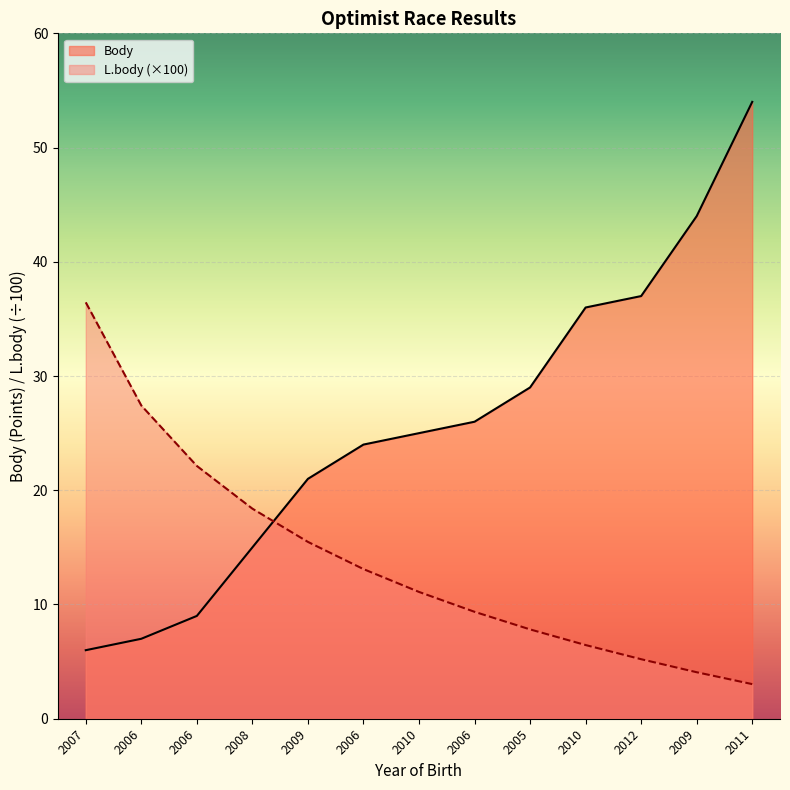

What is the label of the 12th point from the right?

2006